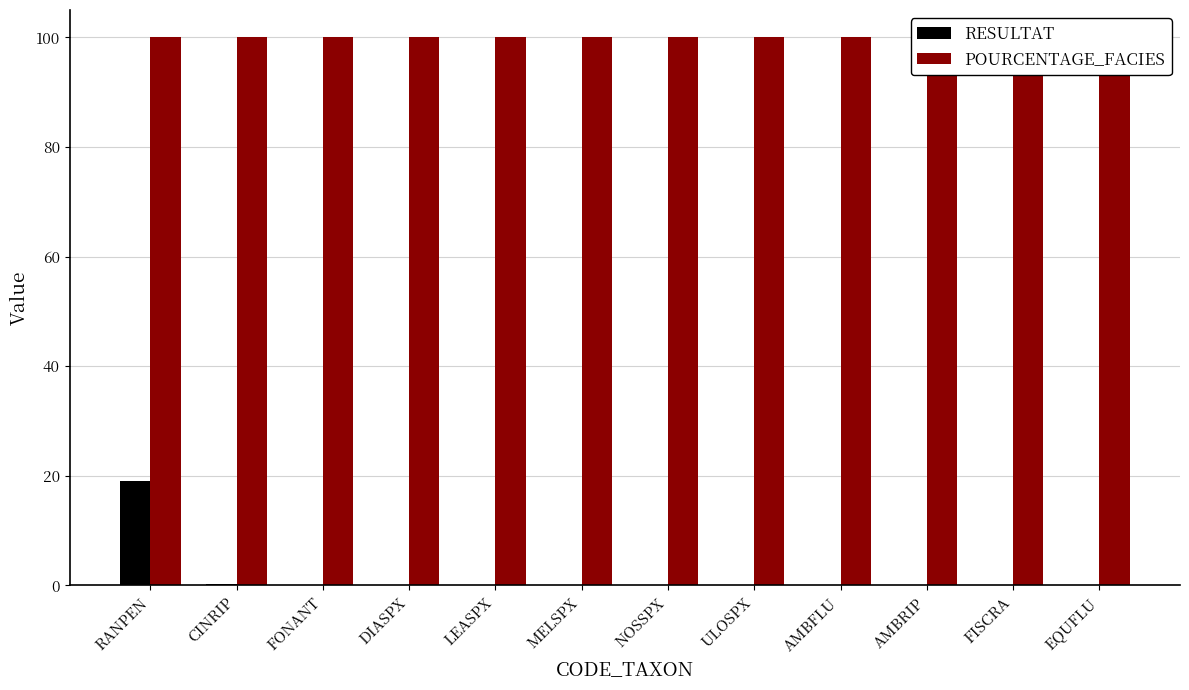

What is the difference between the maximum and second lowest values in the RESULTAT series?

19.0